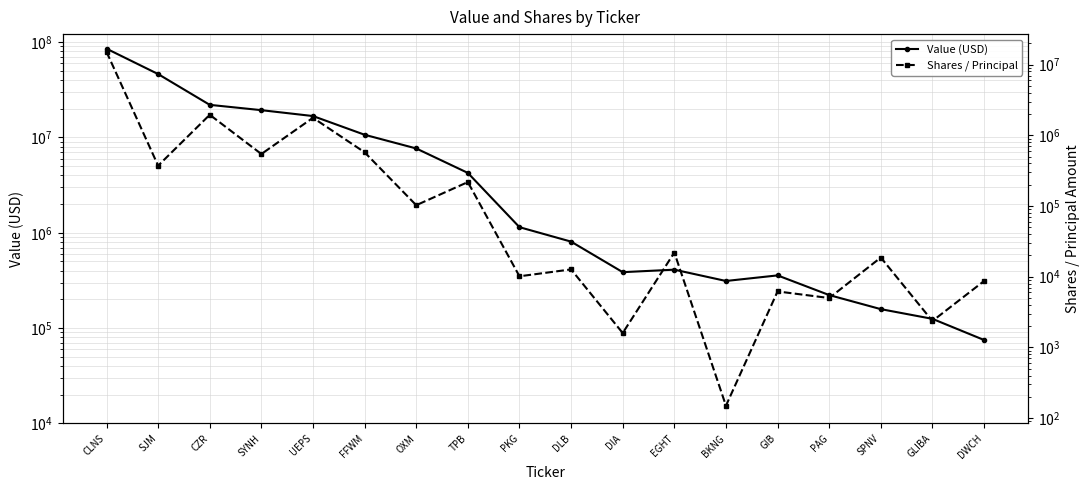

How many categories are shown in the chart?

18